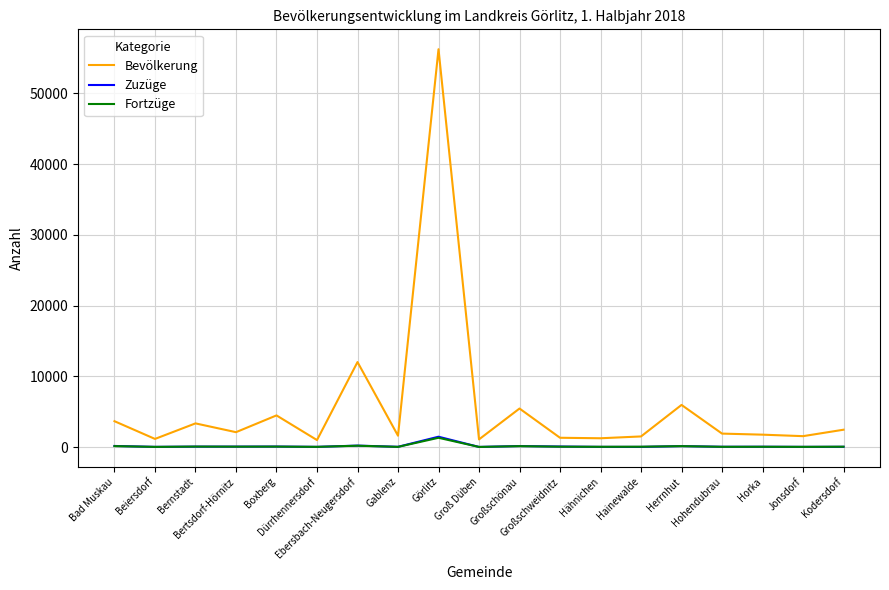

What is the total value across all series at Görlitz?

58999